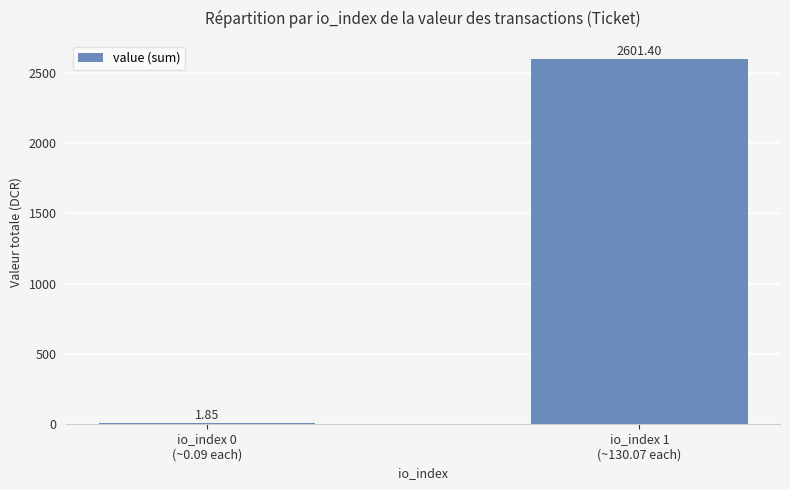

What is the sum of all values?

2603.2